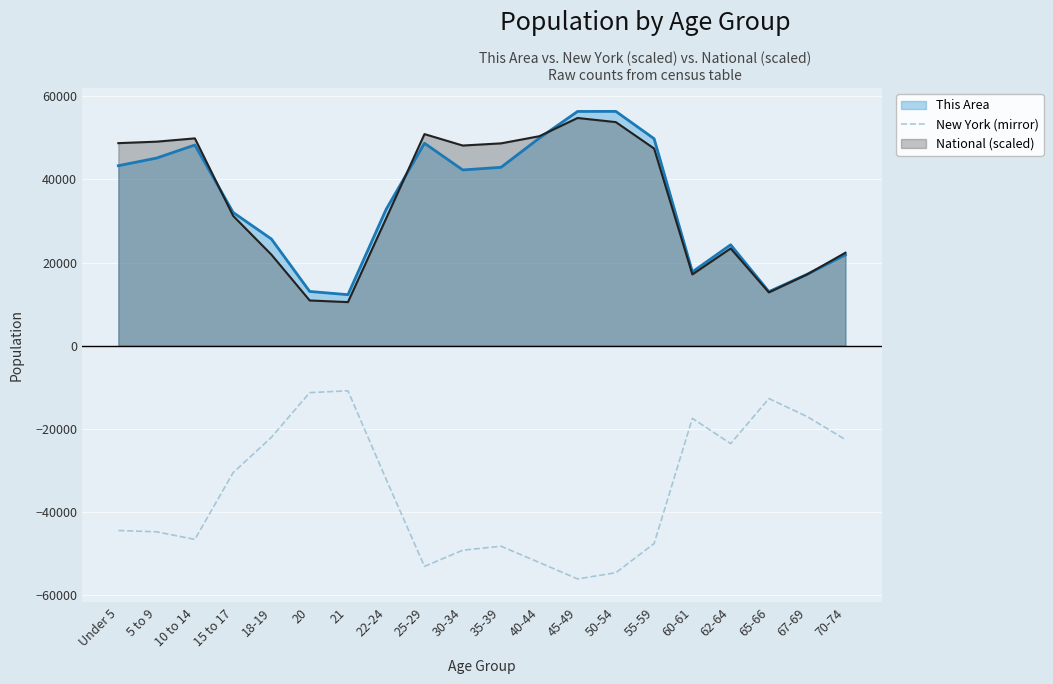

True or false: there are more than 0 points higher than both neighbors.

True